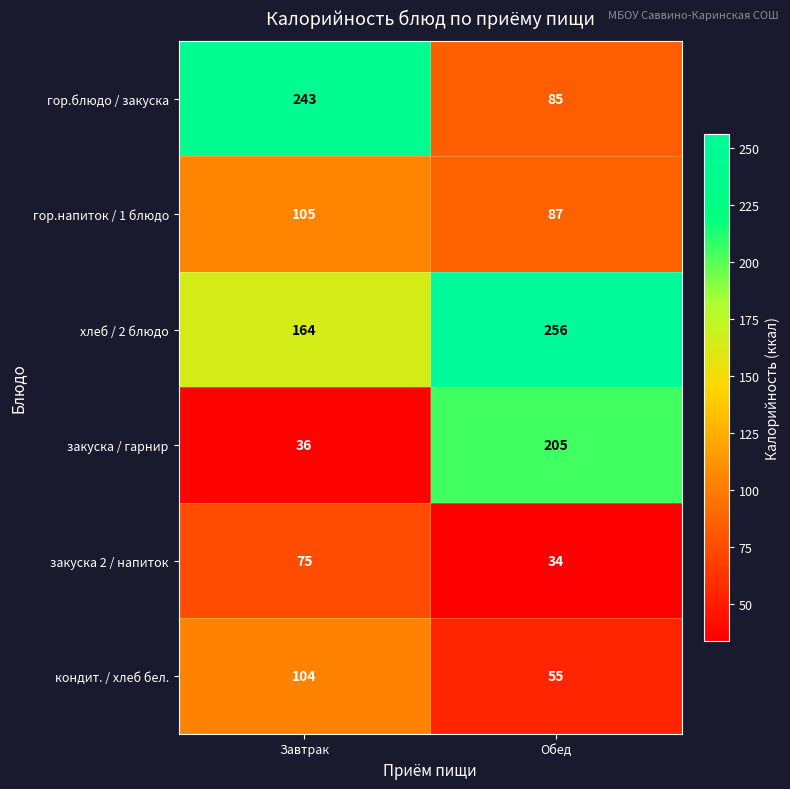

Rank the series by their maximum value, from lowest to highest.

закуска 2 / напиток, кондит. / хлеб бел., гор.напиток / 1 блюдо, закуска / гарнир, гор.блюдо / закуска, хлеб / 2 блюдо